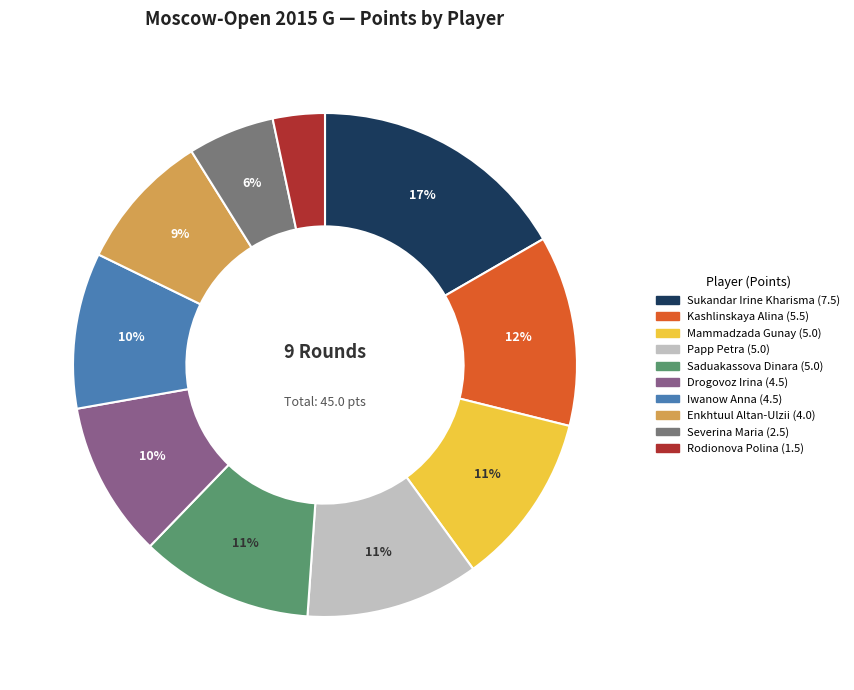

What percentage do Rodionova Polina and Saduakassova Dinara together represent?

14.4%